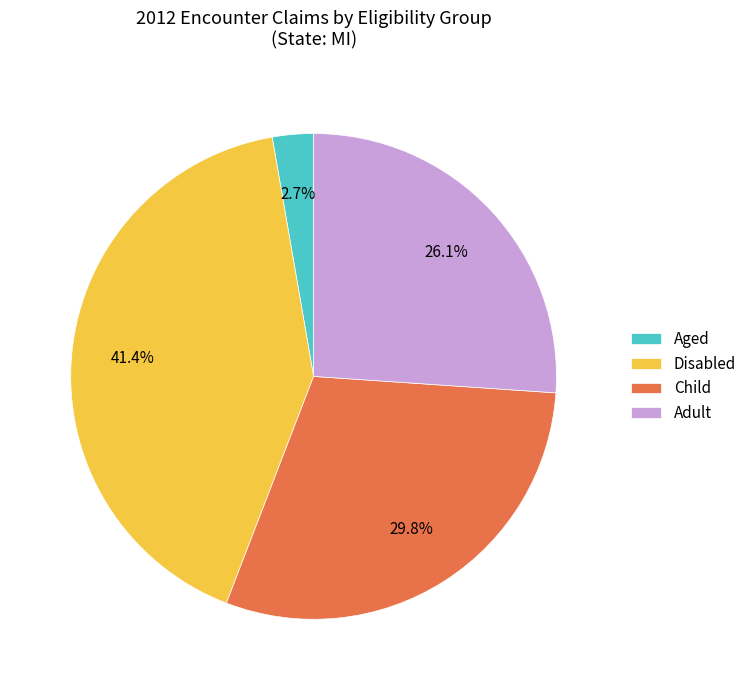

How many slices are in this pie chart?

4